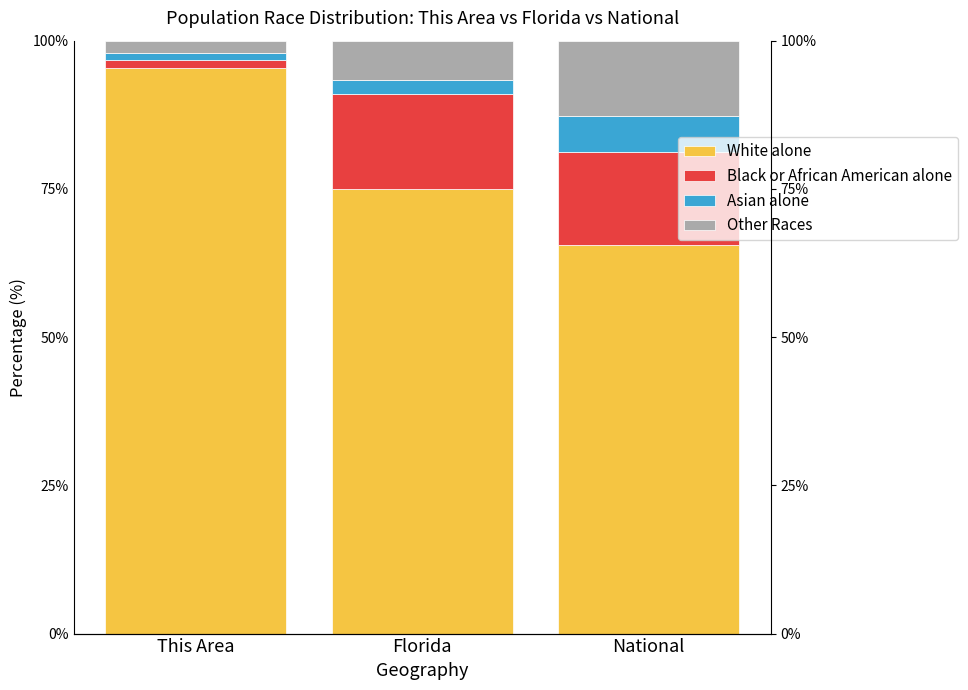

At which label does Asian alone first exceed 2?

Florida